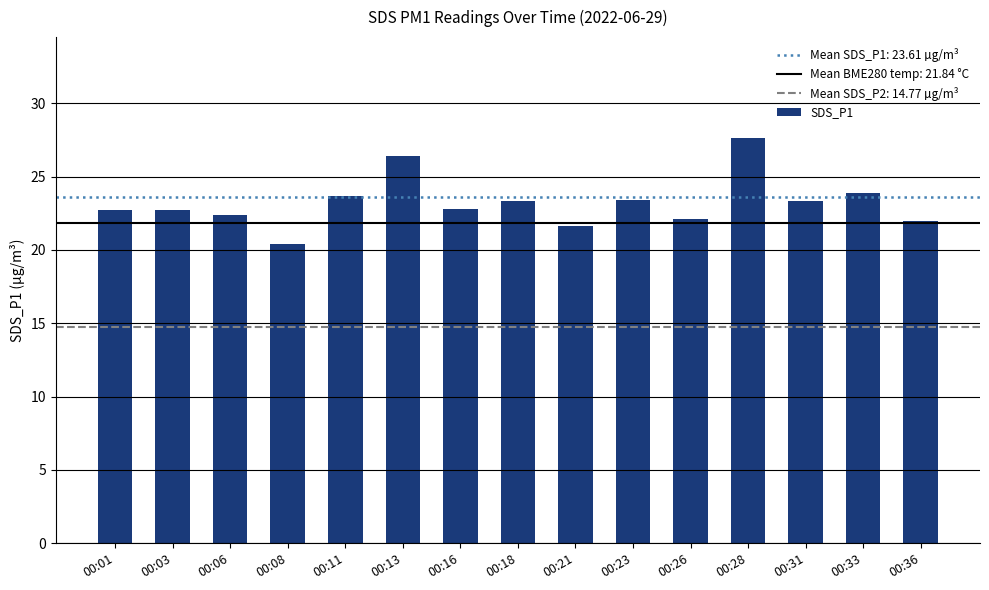

The chart shows a value of 21.6 at 00:21. True or false?

True